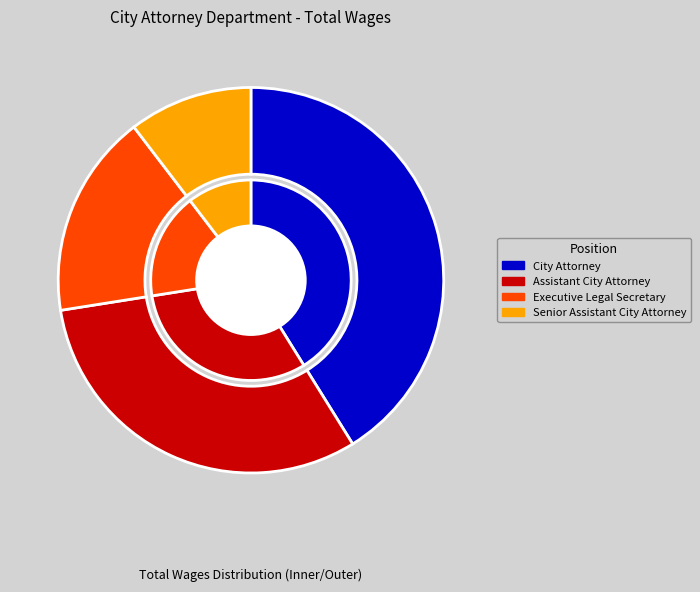

To the nearest percent, what is the combined percentage of Senior Assistant City Attorney and City Attorney?

52%